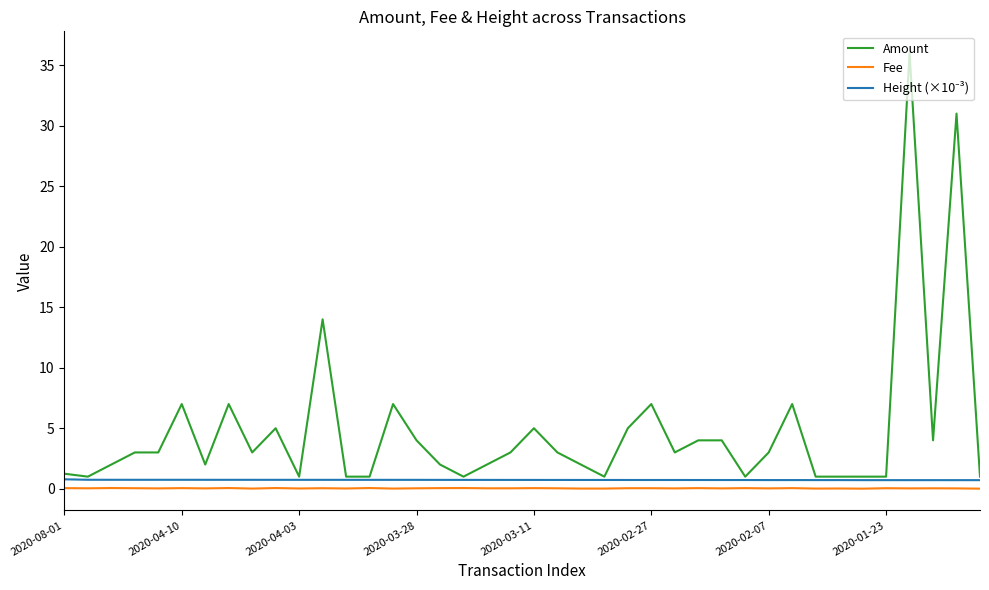

True or false: Amount and Fee intersect in this chart.

False